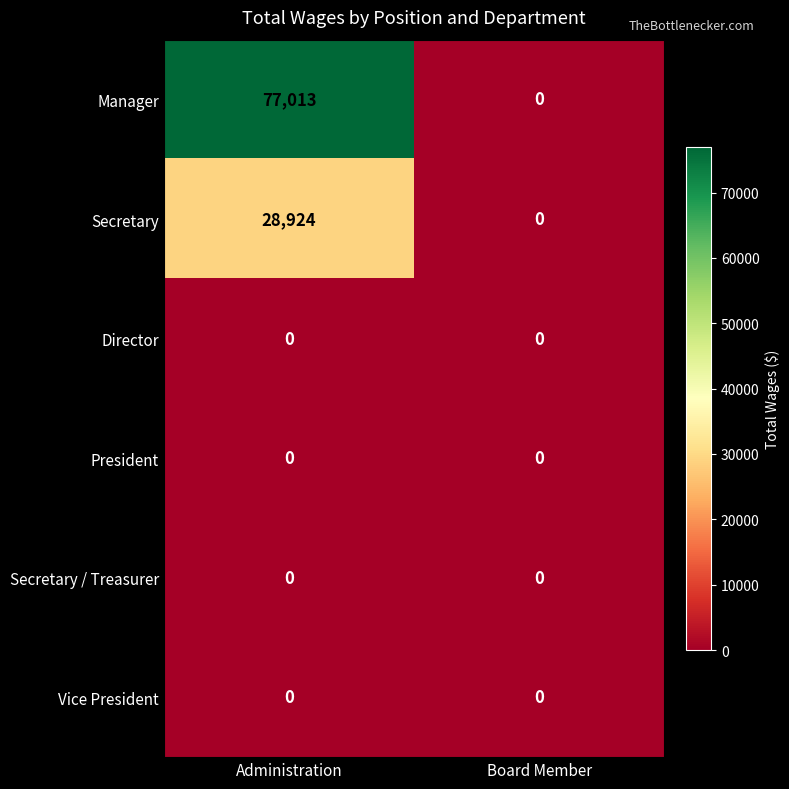

Which series has the widest spread of values?

Manager